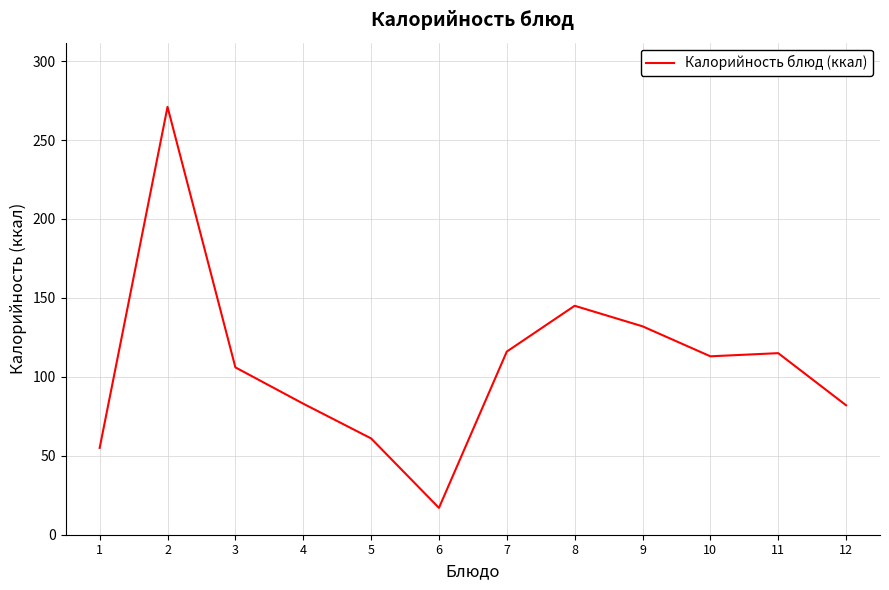

Is this an area chart (filled region under the line)?

No